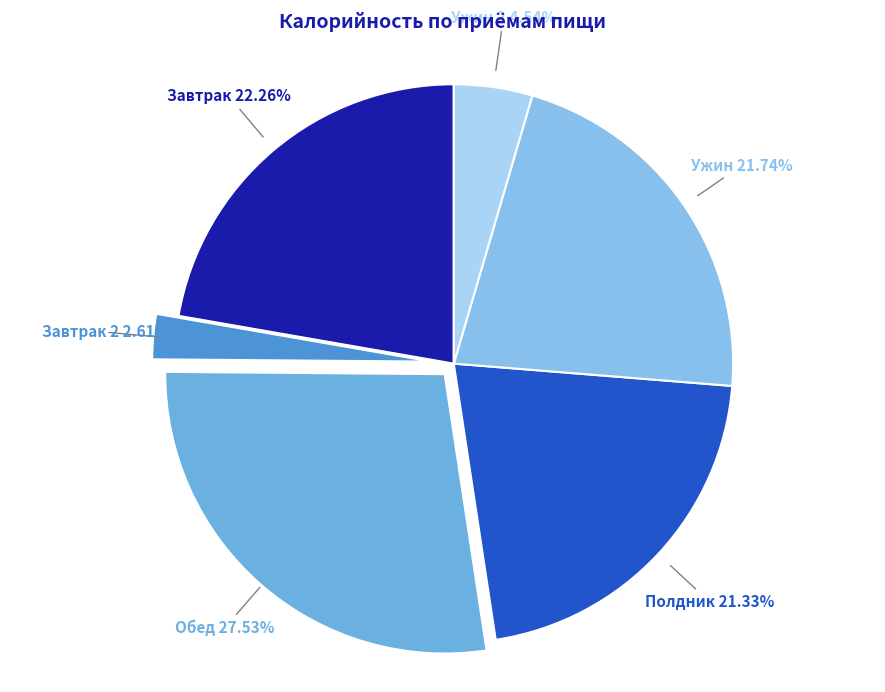

What is the total percentage of Завтрак 2 and Ужин?

24.3%